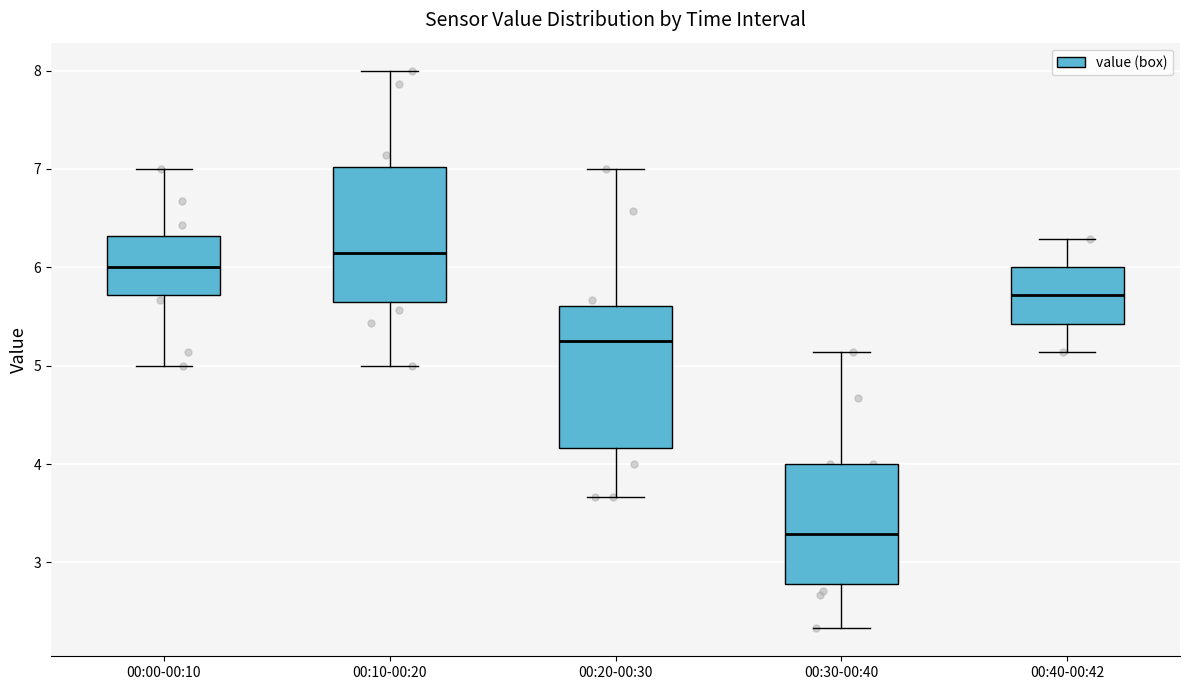

Which box has the lowest median line?

00:30-00:40